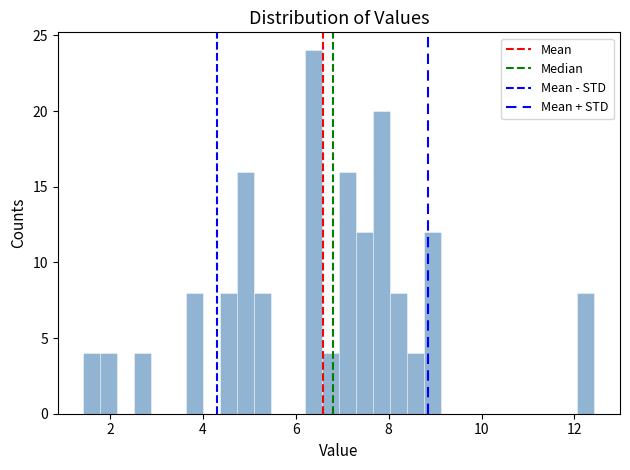

Read against the x-axis, roughly where is the centre of the tallest bar?

6.4